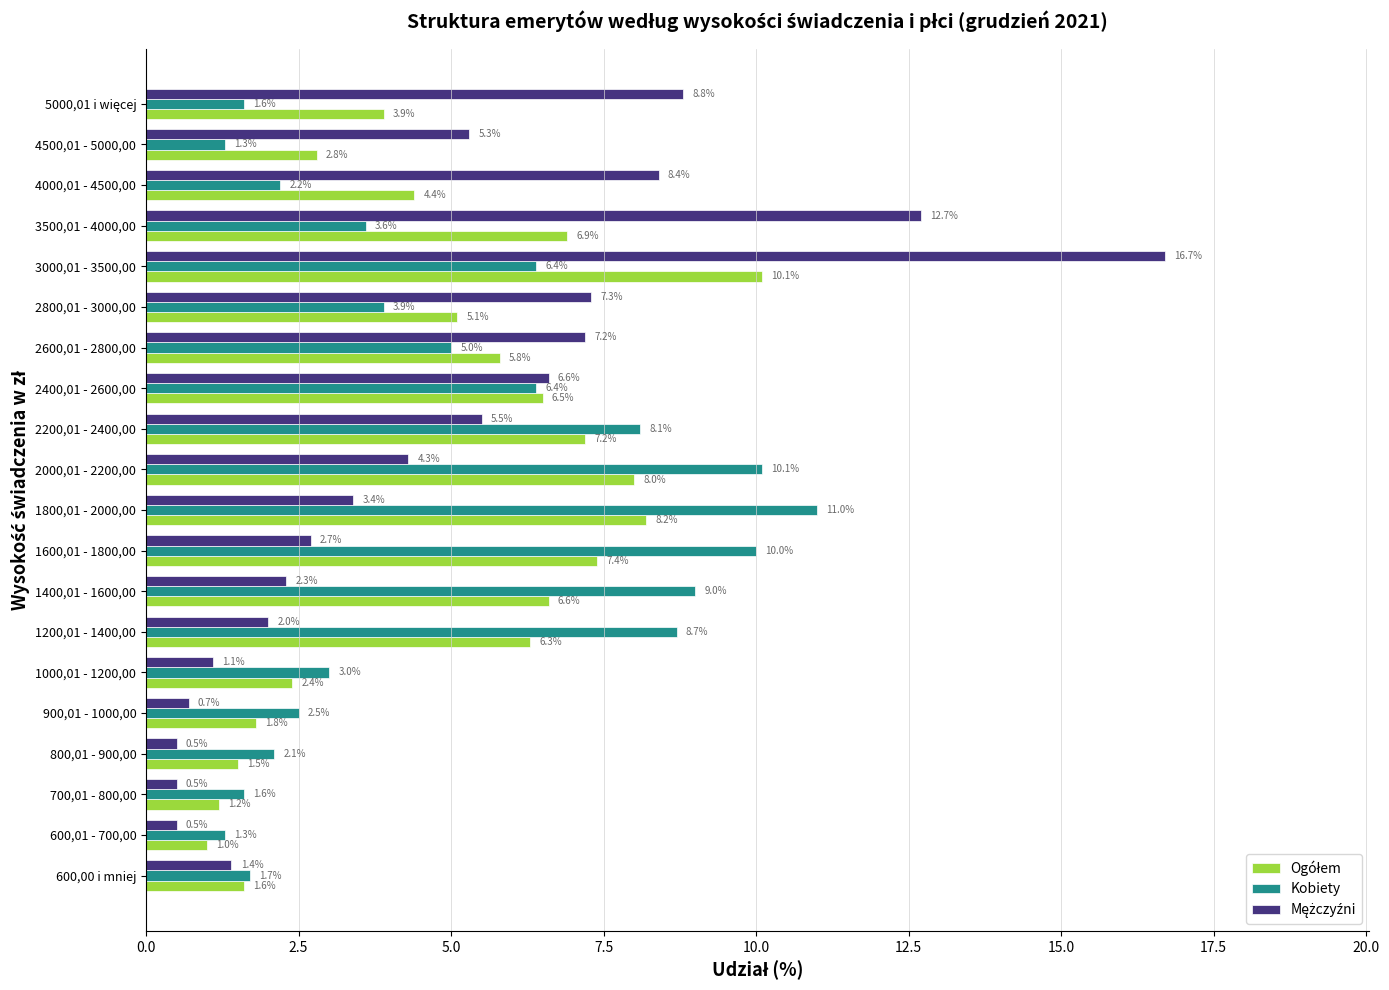

Which label corresponds to the largest value in the chart?

3000,01 - 3500,00